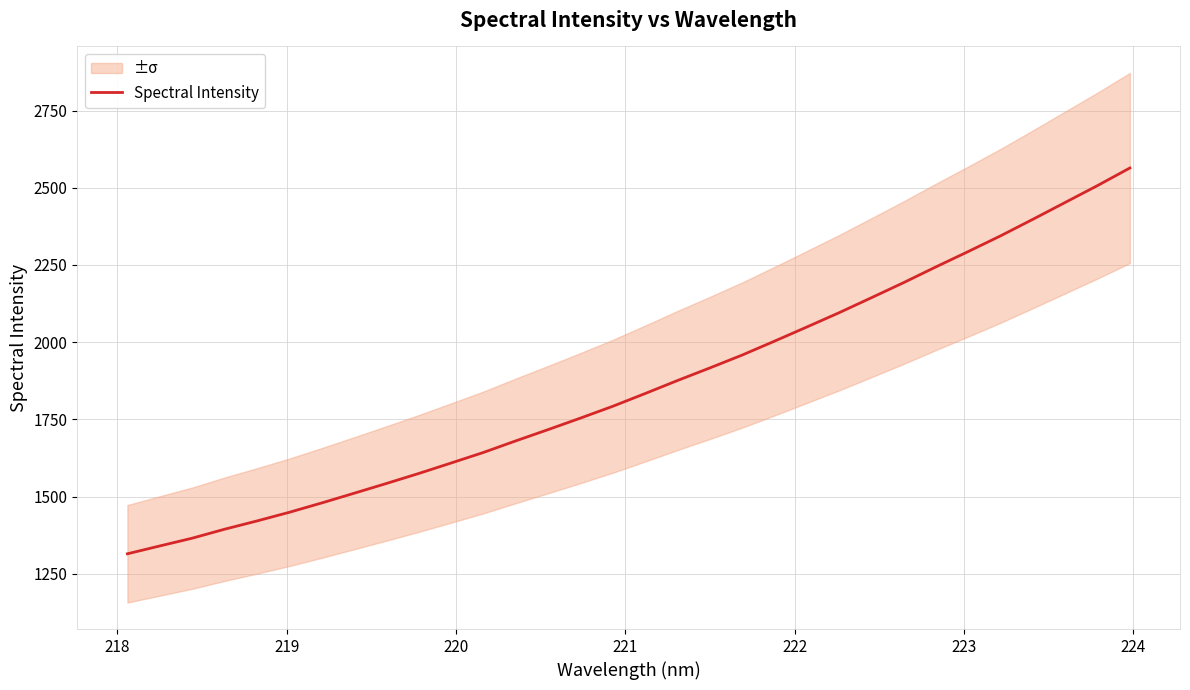

What is the difference between the maximum and minimum values?

1248.8